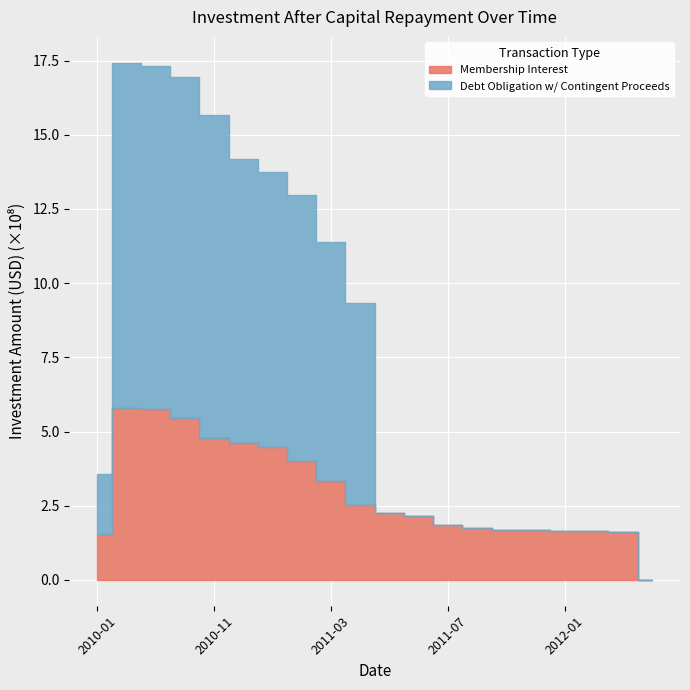

Which has a higher value, 2012-03 or 2010-12?

2010-12